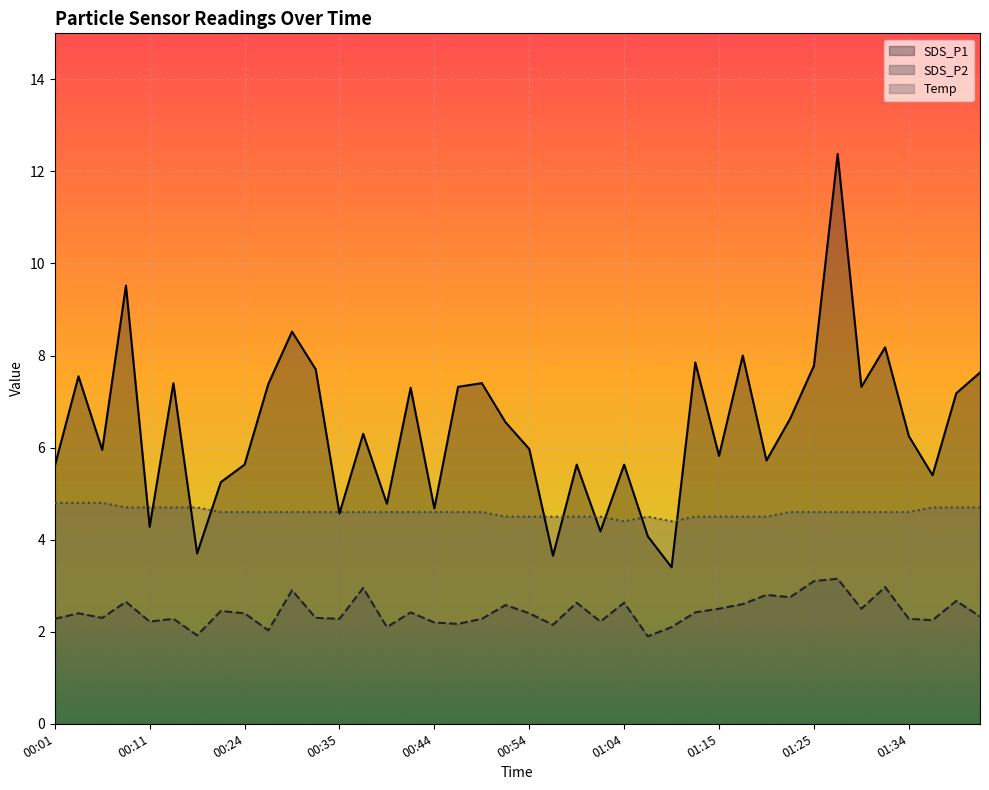

The SDS_P1 series shows 6.7 at 01:02. True or false?

False